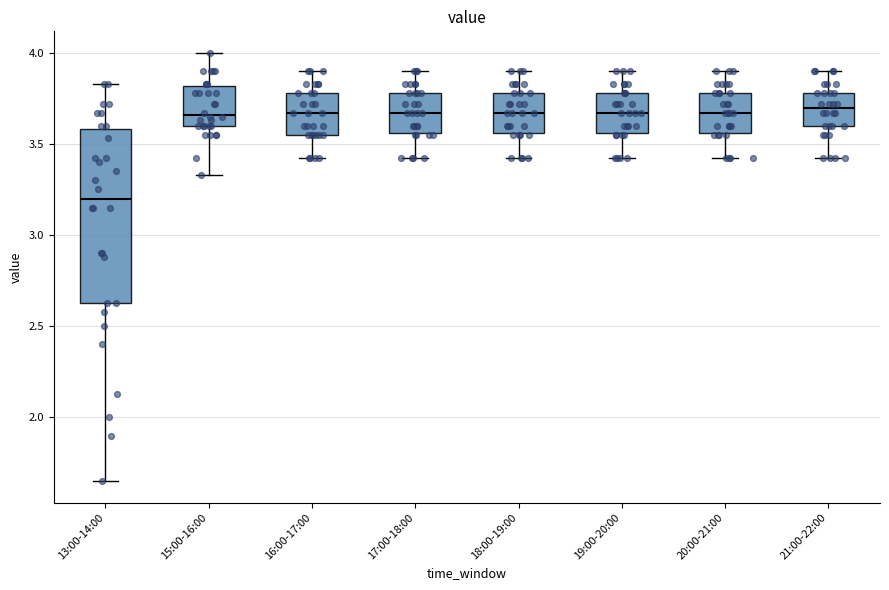

Reading left to right, transcribe this box plot: for each box, give where its median line is, the range the box spans, and where its two whiskers end, as read against the y-axis. The values are not printed on the chart, so give them approximately, as read against the axis.

13:00-14:00: median 3.20, box 2.65 to 3.60, whiskers 1.65 to 3.85
15:00-16:00: median 3.65, box 3.60 to 3.80, whiskers 3.35 to 4.00
16:00-17:00: median 3.65, box 3.55 to 3.80, whiskers 3.40 to 3.90
17:00-18:00: median 3.65, box 3.55 to 3.80, whiskers 3.40 to 3.90
18:00-19:00: median 3.65, box 3.55 to 3.80, whiskers 3.40 to 3.90
19:00-20:00: median 3.65, box 3.55 to 3.80, whiskers 3.40 to 3.90
20:00-21:00: median 3.65, box 3.55 to 3.80, whiskers 3.40 to 3.90
21:00-22:00: median 3.70, box 3.60 to 3.80, whiskers 3.40 to 3.90